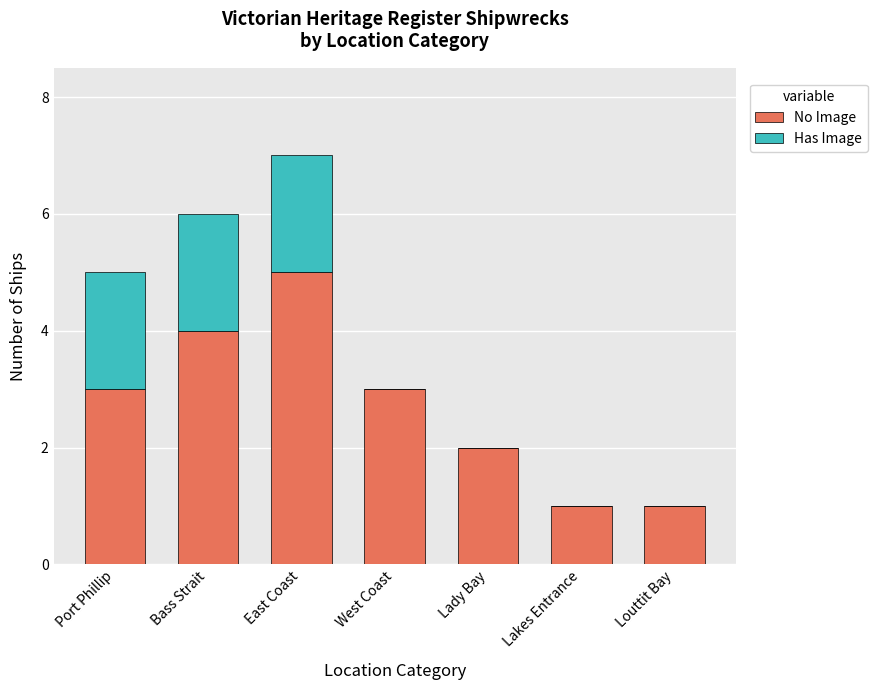

What is the sum of the No Image values at Lady Bay and Louttit Bay?

3